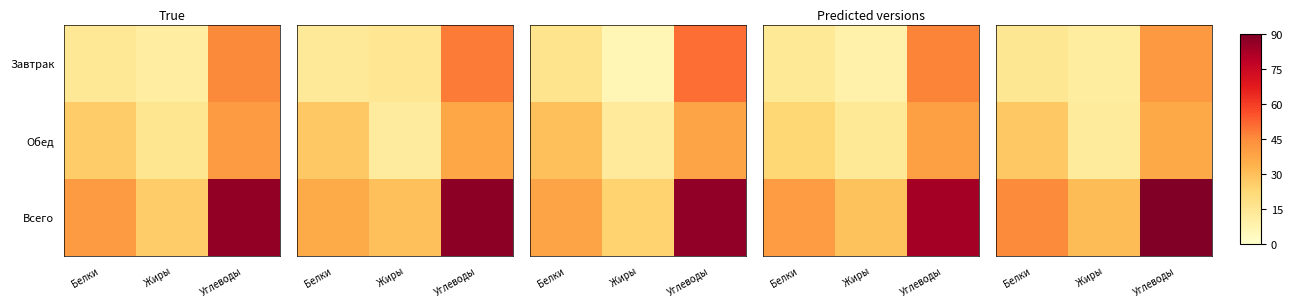

What is the total value across all series at Жиры?

54.7